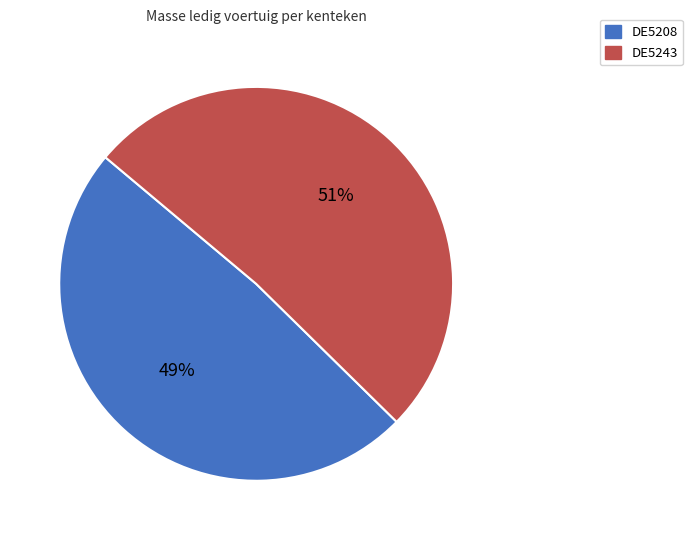

What is the largest slice in the pie chart?

DE5243